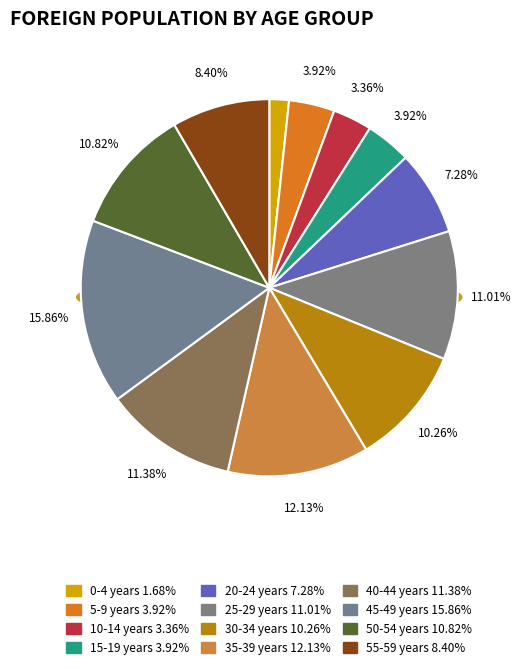

Between 5-9 years and 50-54 years, which is larger?

50-54 years